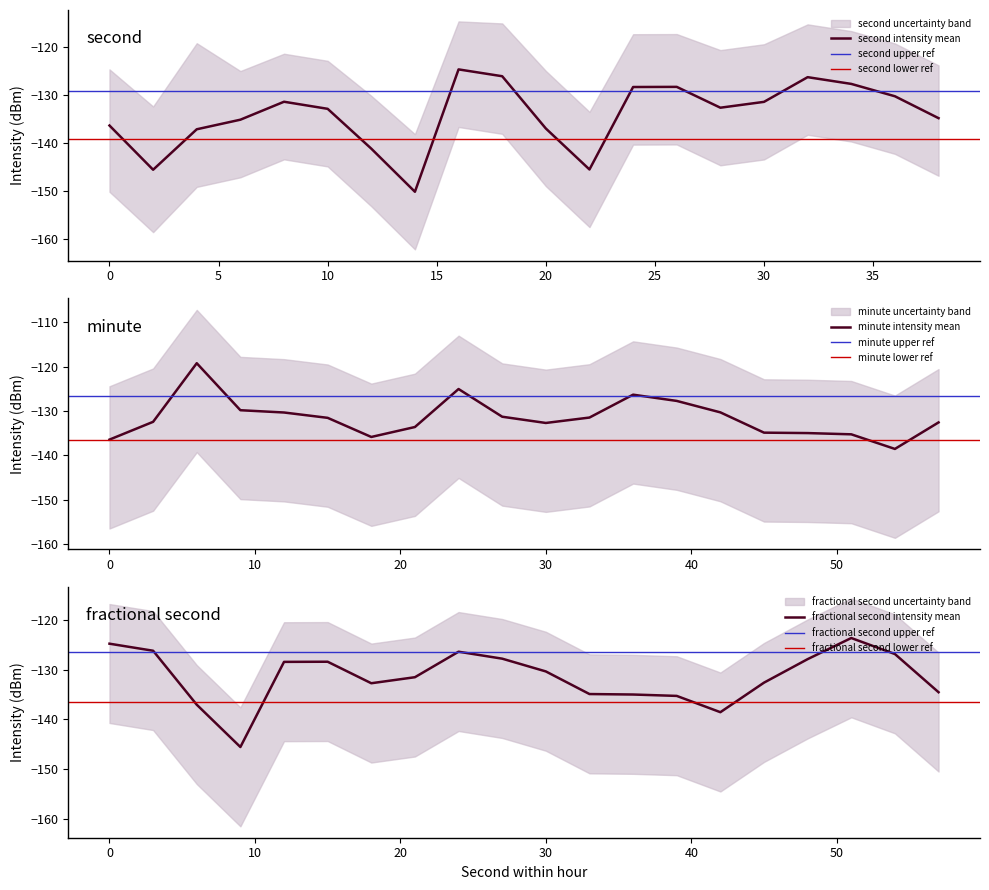

True or false: intensity_upper and intensity_lower cross at least once.

False